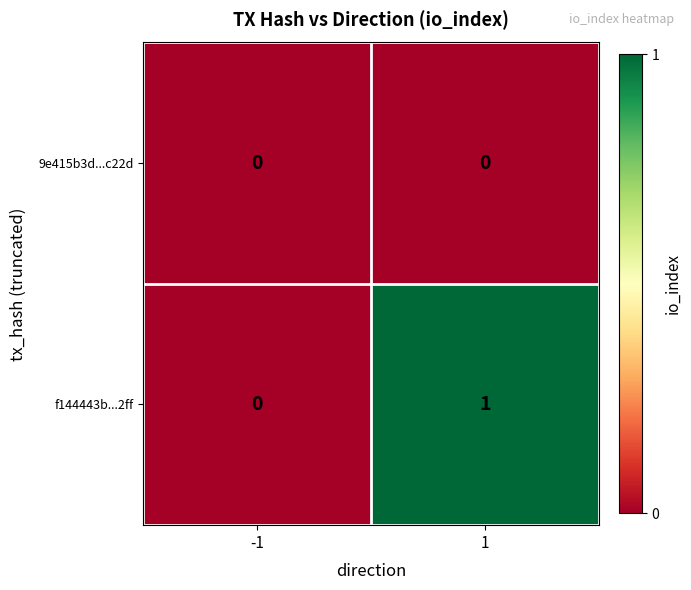

Which series has the largest total across all categories?

f144443b...2ff